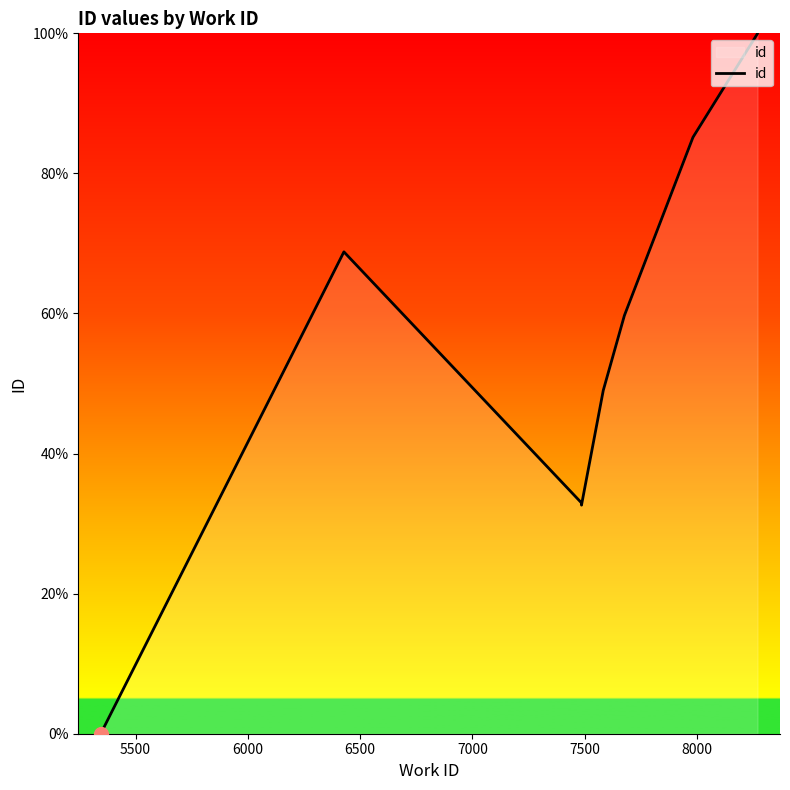

Reading left to right, extract all data points from this chart.

0.0	68.8	33.0	32.6	49.0	59.7	85.1	85.1	100.0	100.0